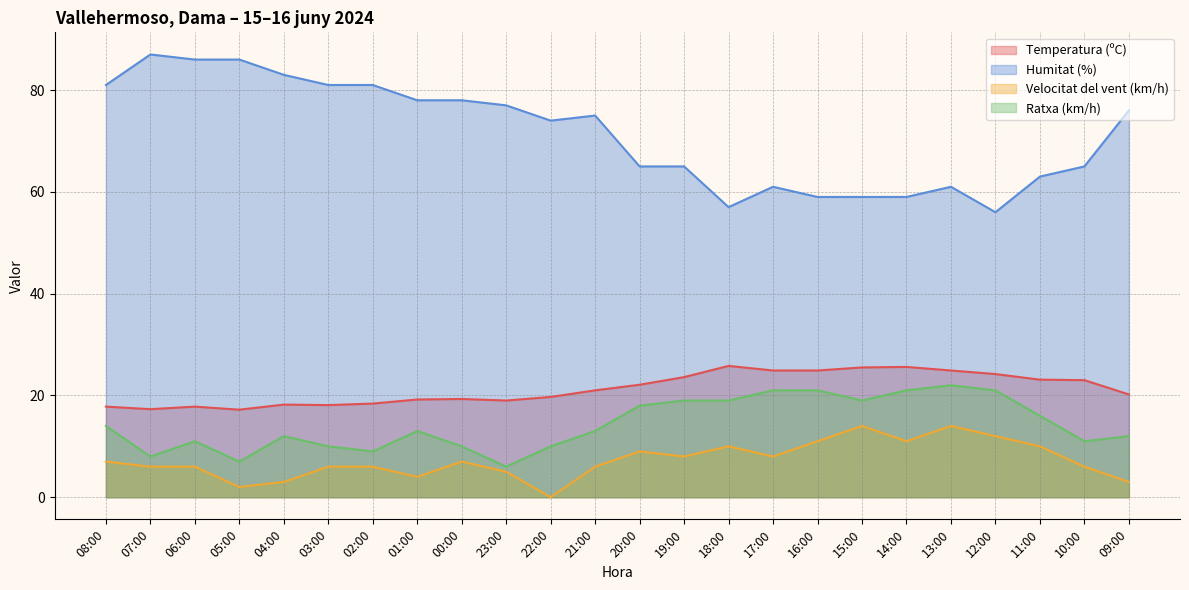

True or false: Temperatura (ºC) and Ratxa (km/h) intersect in this chart.

False